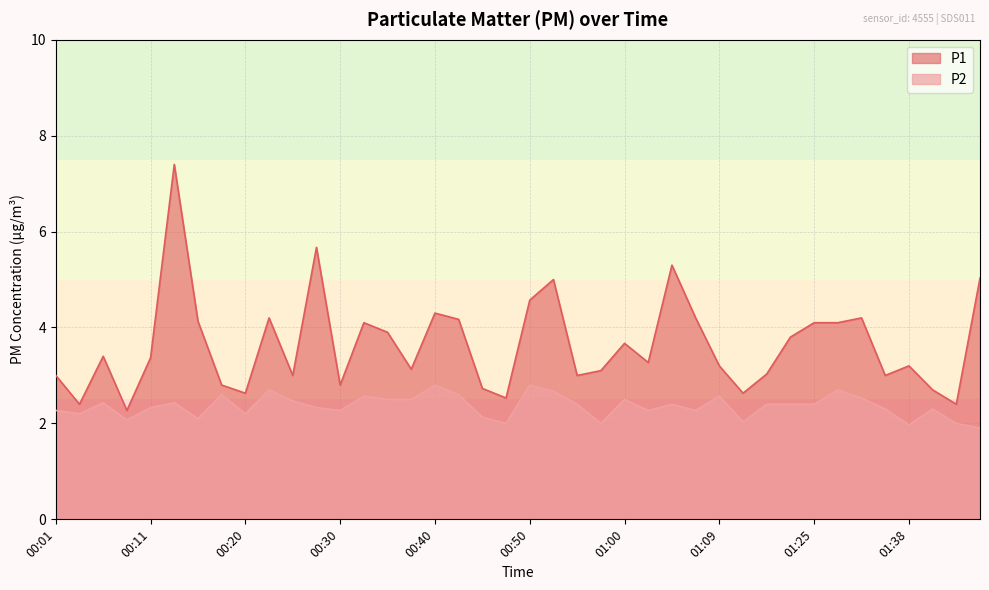

Which has a higher value, 01:12 or 00:45?

00:45